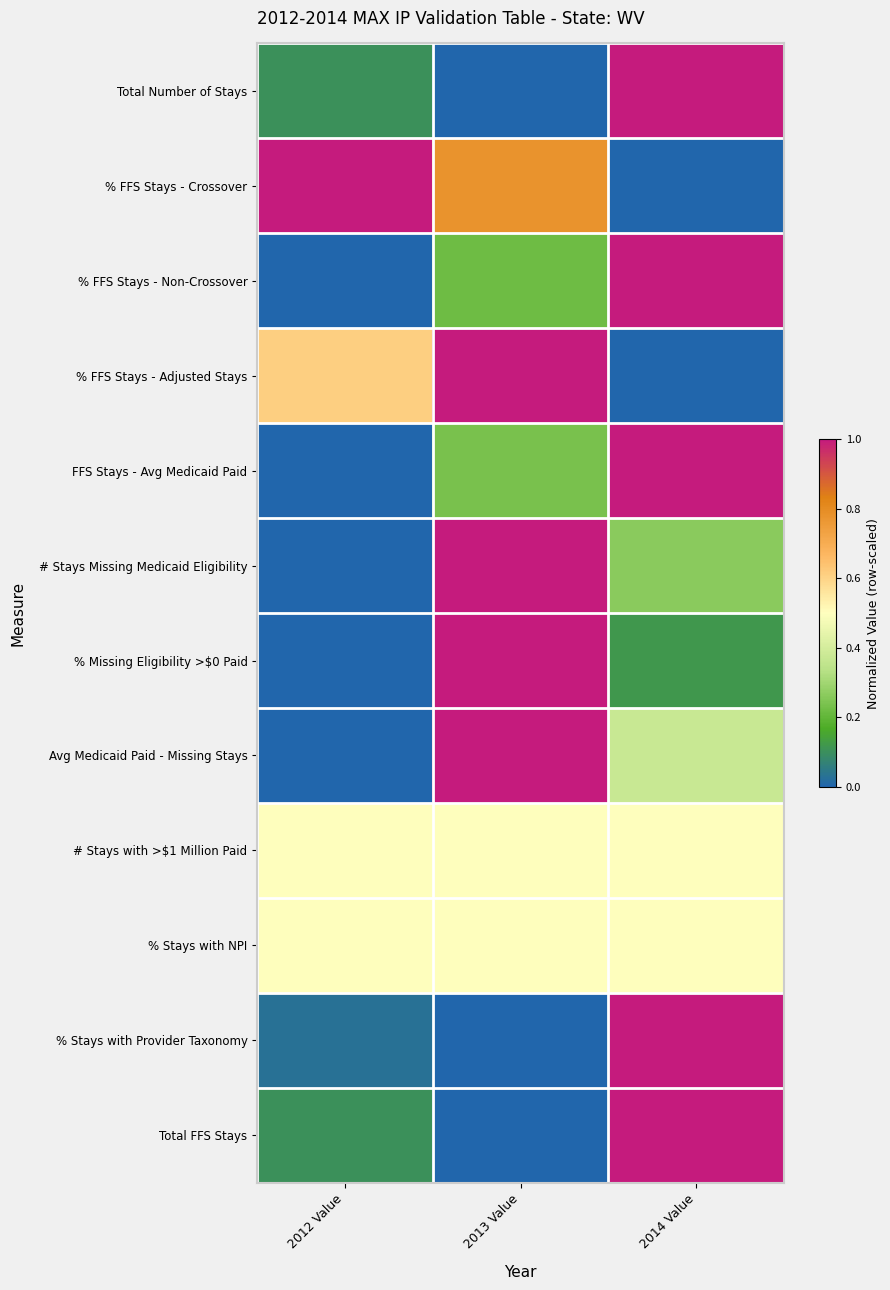

What is the total value across all series at 2012 Value?

2.9